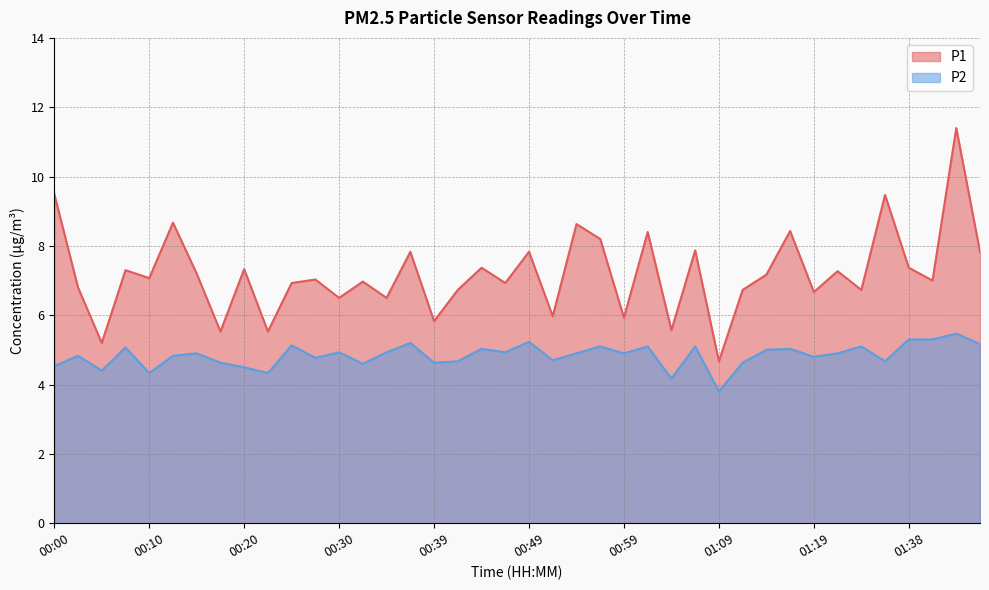

At 01:24, list the series in order from smallest to largest.

P2, P1